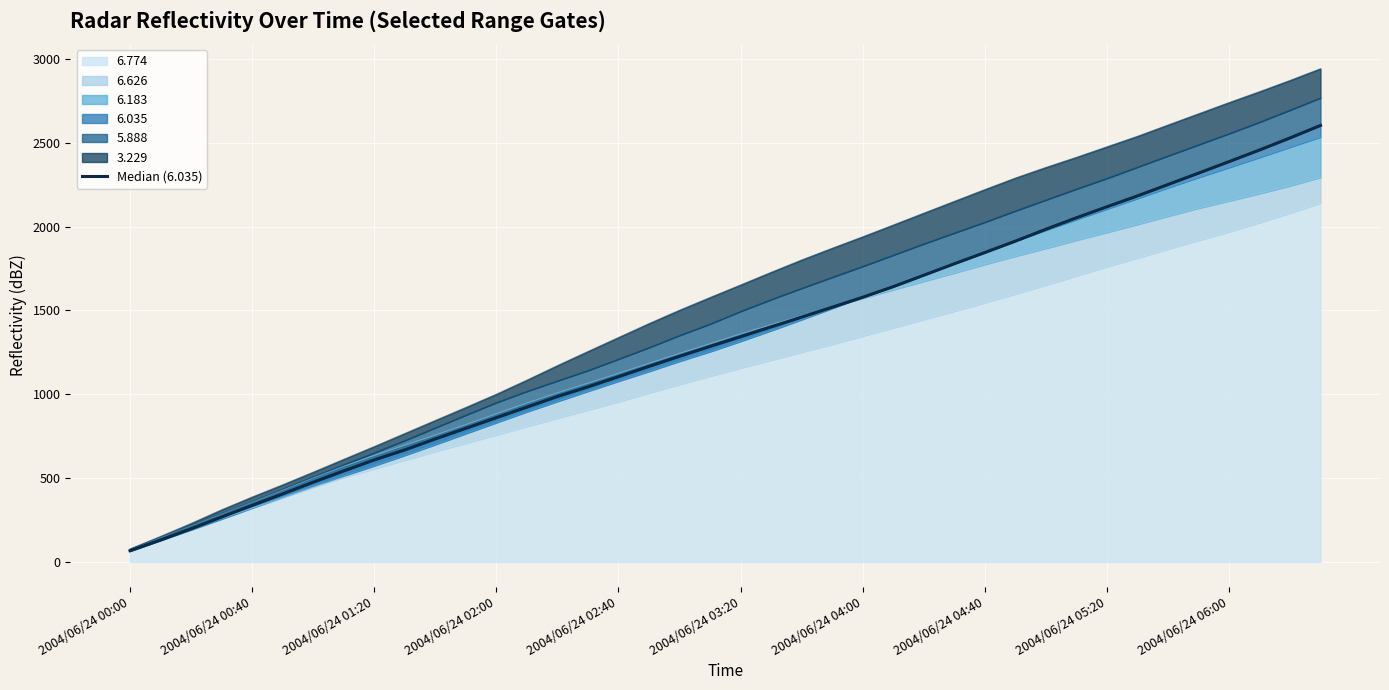

What is the change in value from 23 to 29?

+394.1